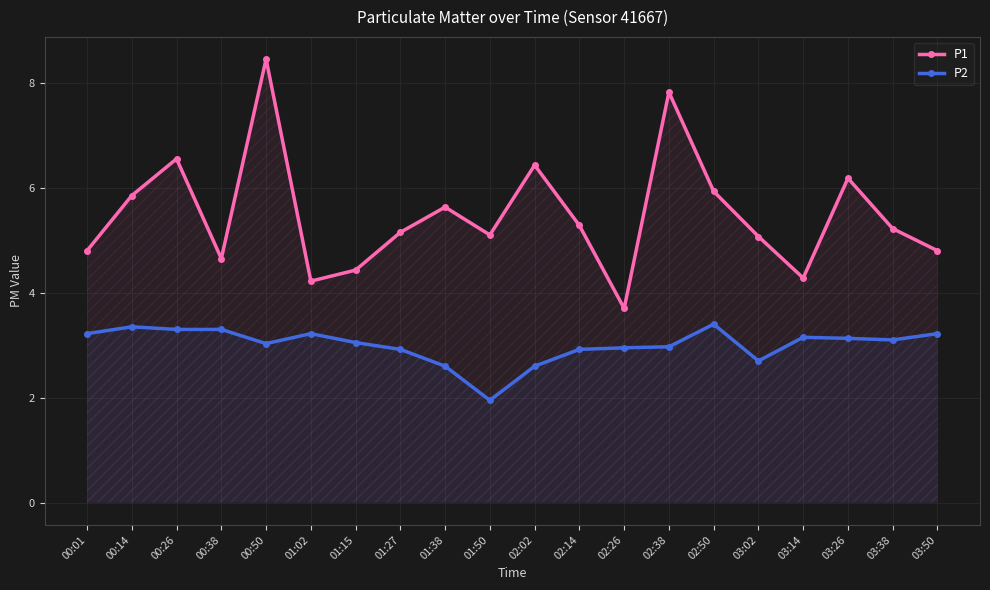

How many interior local peaks does the P1 series have?

6